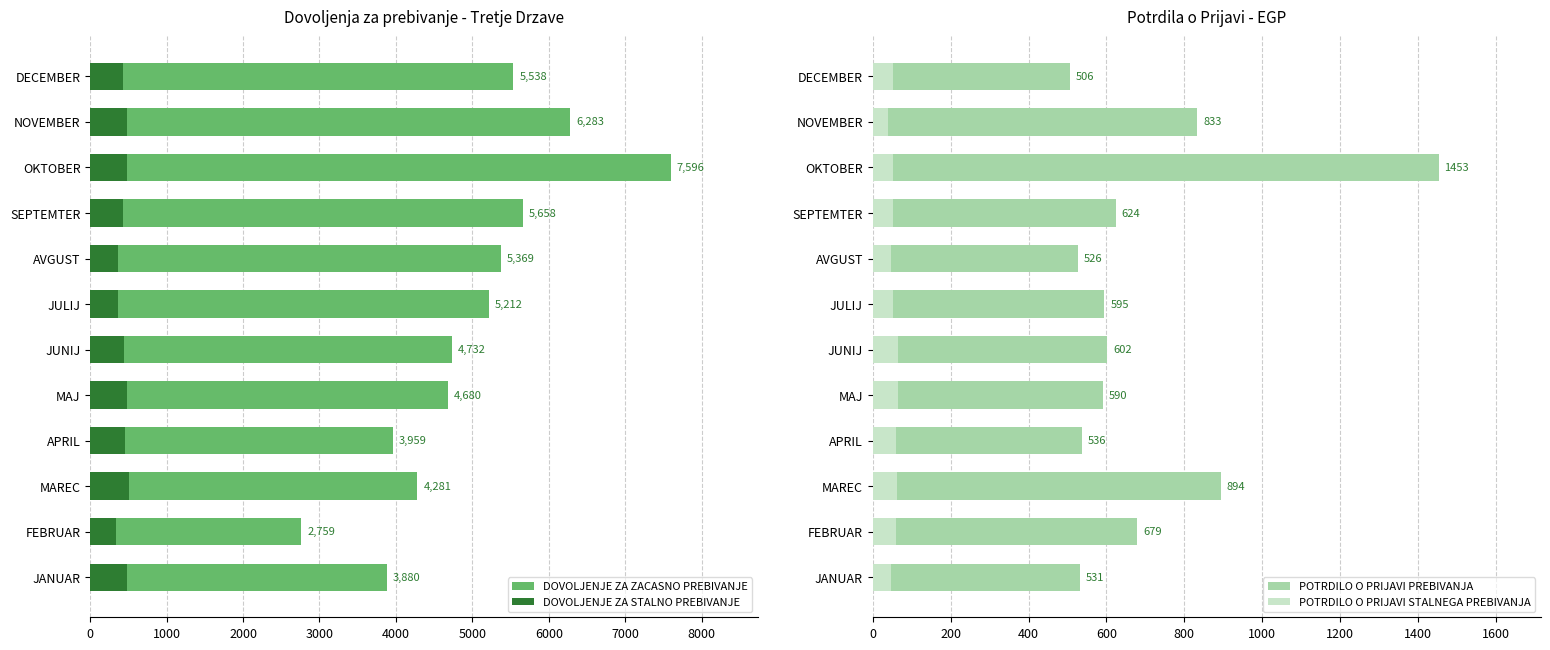

Reading left to right, transcribe all the data shown in this chart.

DOVOLJENJE ZA ZACASNO PREBIVANJE: 3880	2759	4281	3959	4680	4732	5212	5369	5658	7596	6283	5538
DOVOLJENJE ZA STALNO PREBIVANJE: 478	338	509	455	479	437	363	366	435	489	489	426
POTRDILO O PRIJAVI PREBIVANJA: 531	679	894	536	590	602	595	526	624	1453	833	506
POTRDILO O PRIJAVI STALNEGA PREBIVANJA: 48	61	63	61	65	64	52	47	53	51	40	51